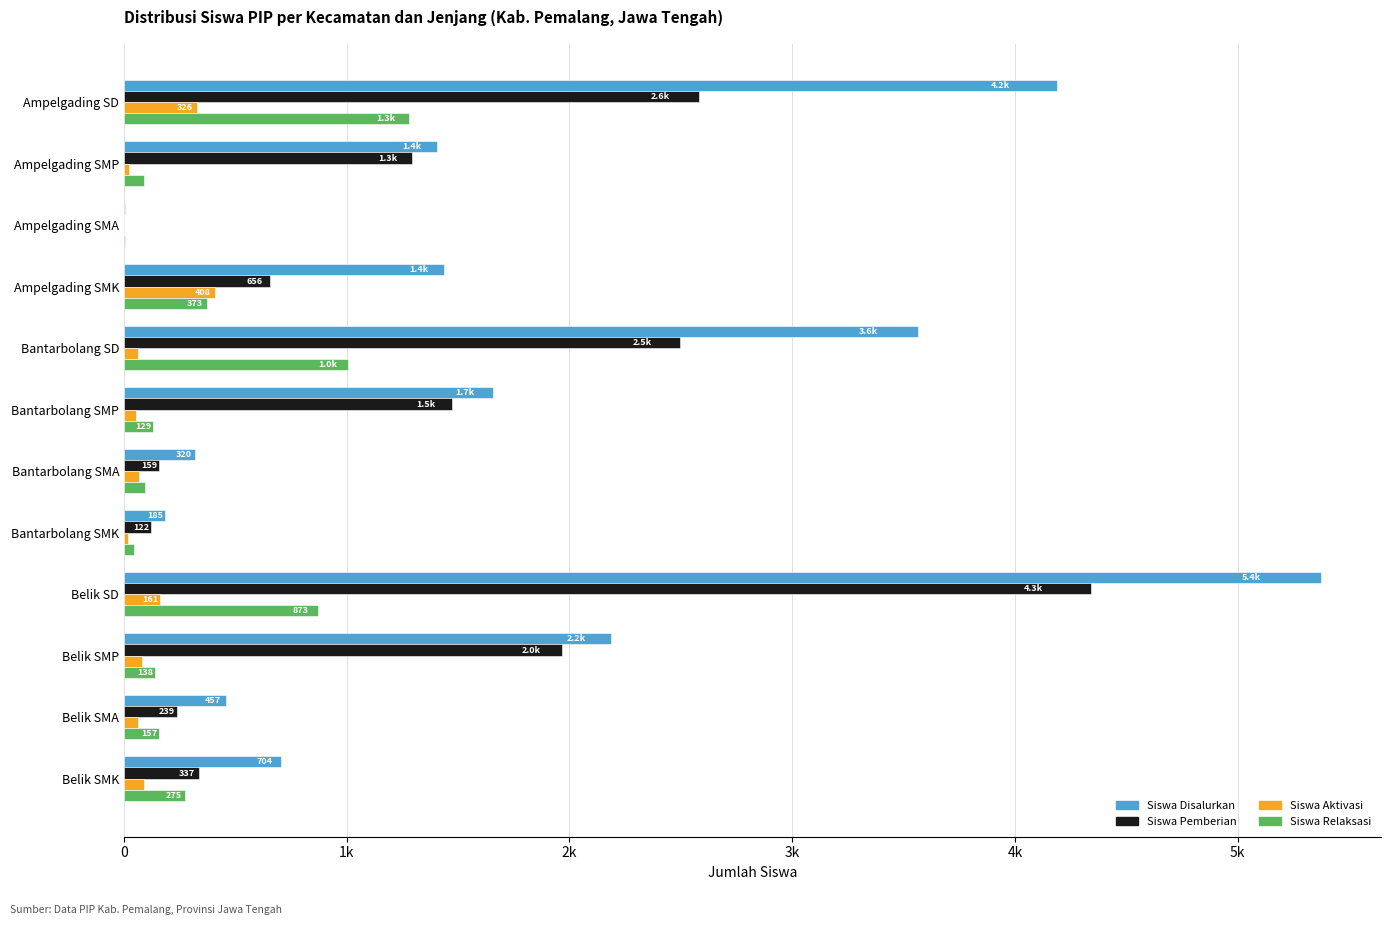

What is the maximum value for Siswa Pemberian?

4341